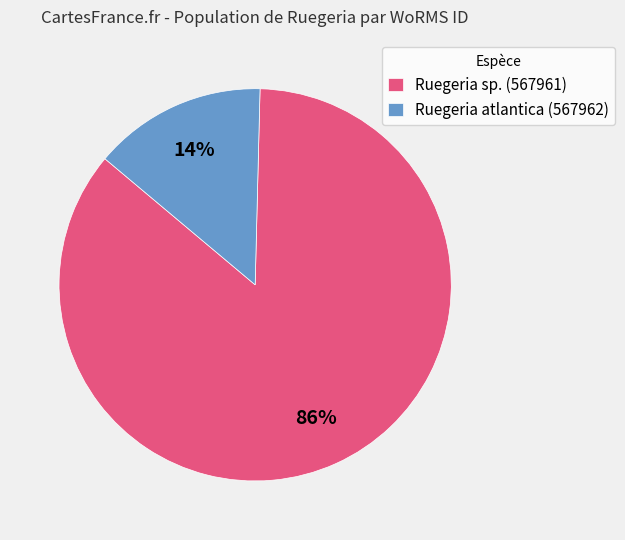

Do Ruegeria atlantica (567962) and Ruegeria sp. (567961) together represent more than half of the pie?

Yes